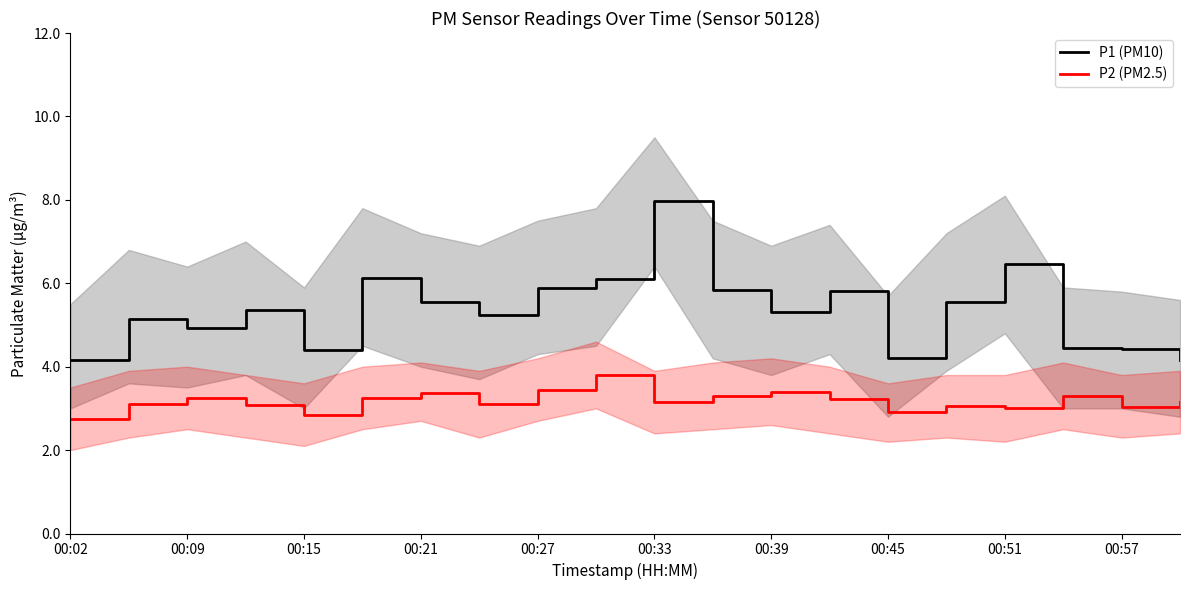

What is the highest value of the P2 (PM2.5) series?

3.8